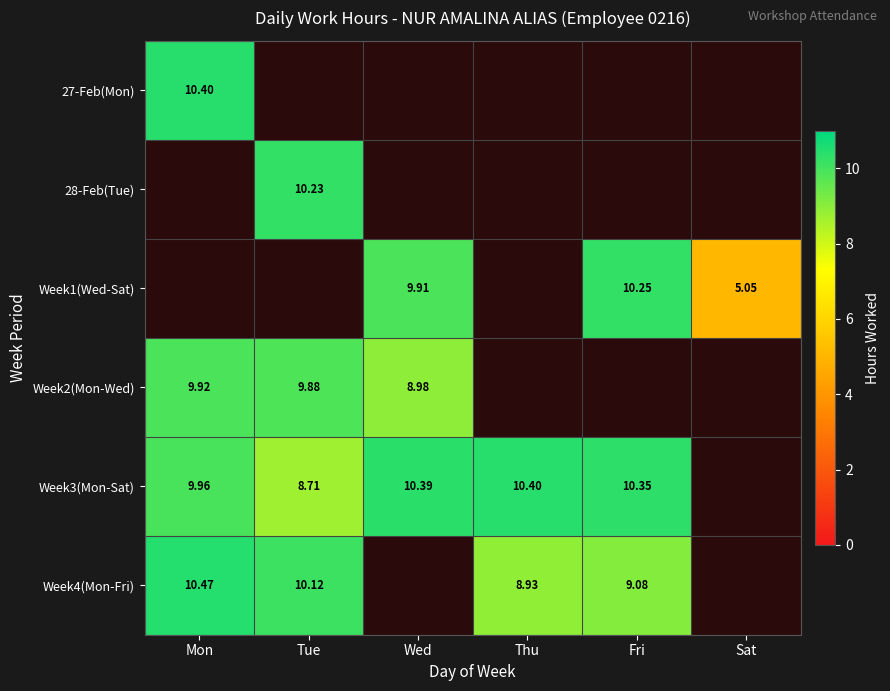

How many values in the 28-Feb(Tue) series exceed 0?

1